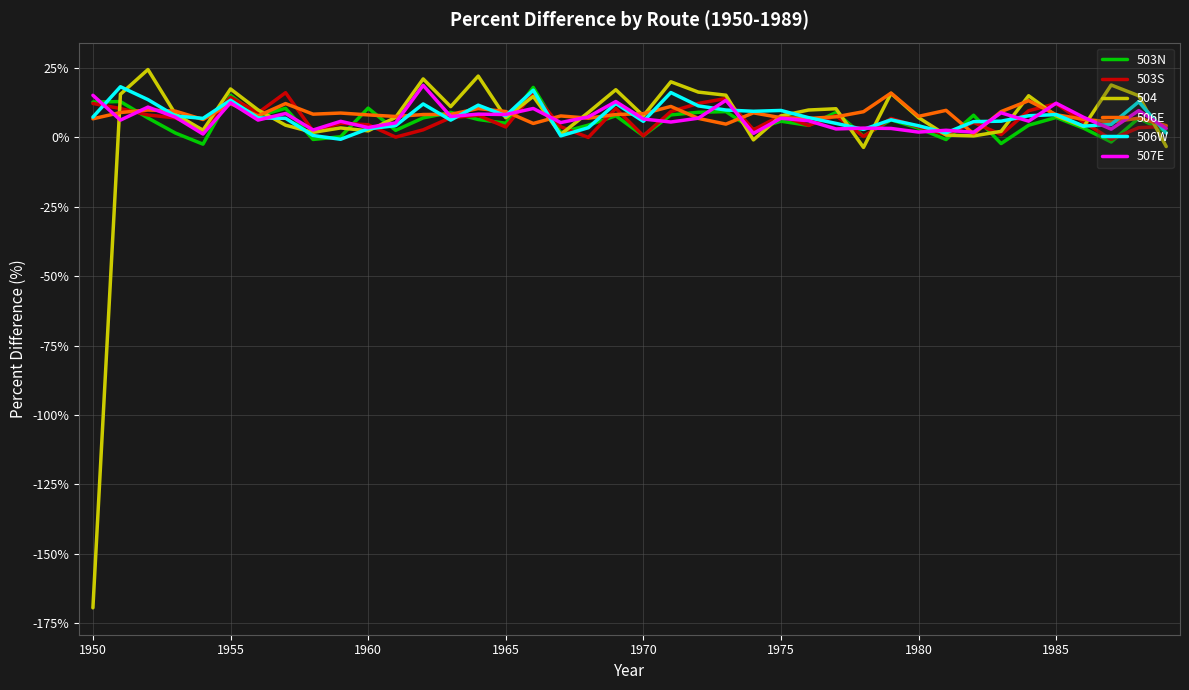

Is this an area chart (filled region under the line)?

No